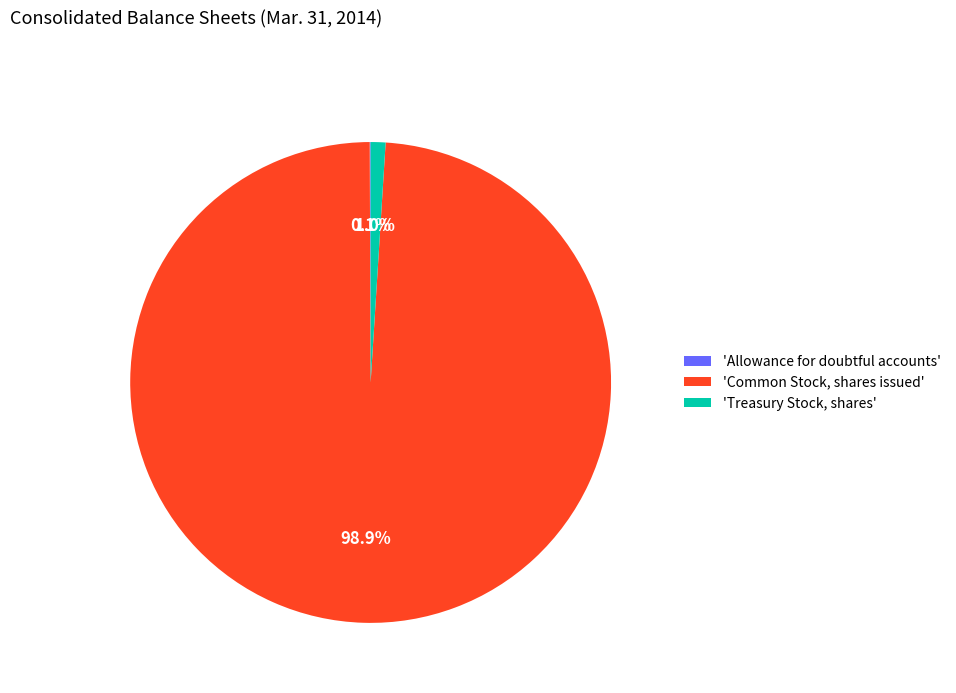

Which has a higher value, 'Common Stock, shares issued' or 'Treasury Stock, shares'?

'Common Stock, shares issued'